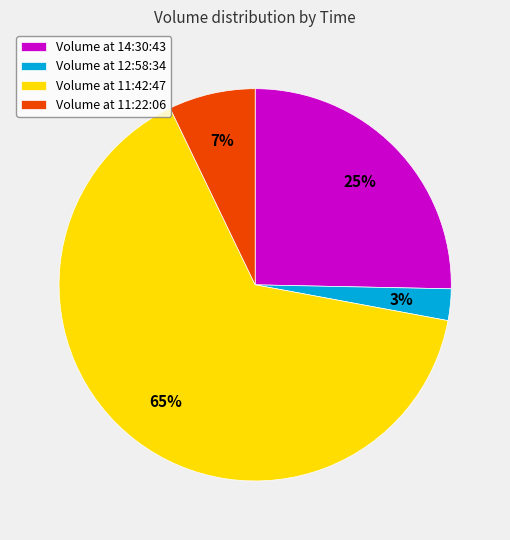

What is the ratio of the value at Volume at 11:22:06 to the value at Volume at 14:30:43?

0.3